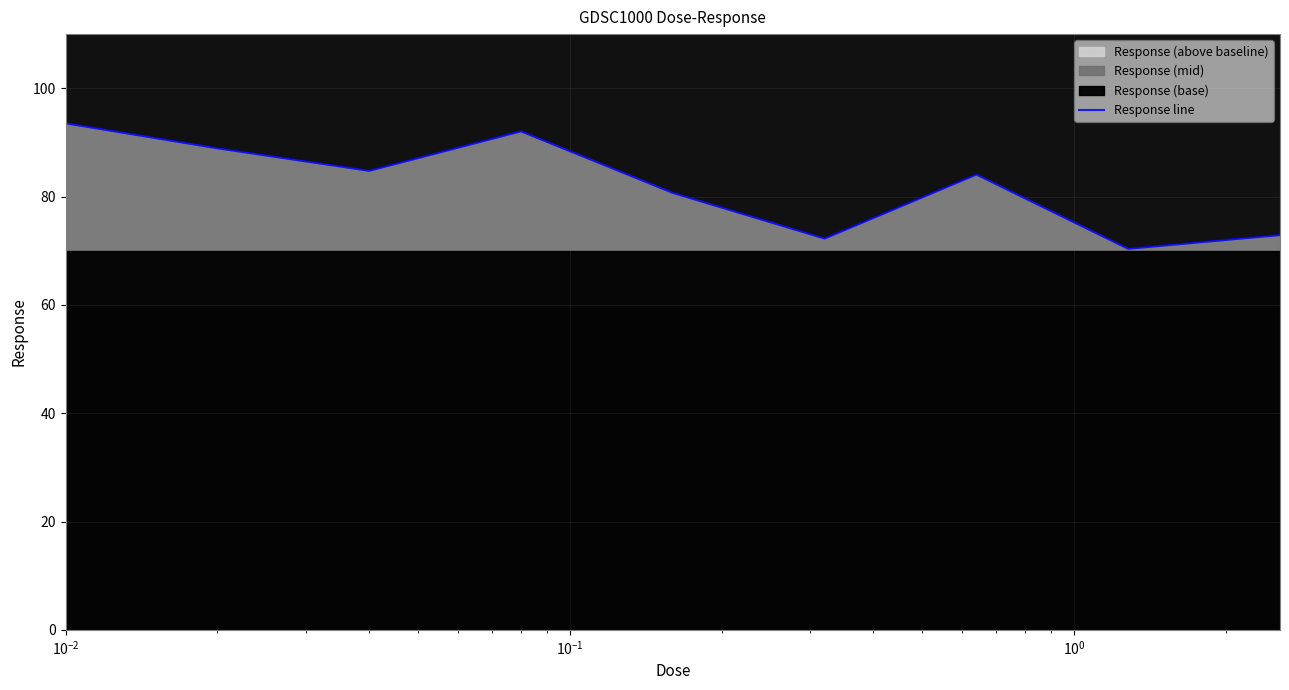

Reading right to left, extract all data points from this chart.

72.9	70.4	84.1	72.3	80.7	92.1	84.8	88.9	93.5